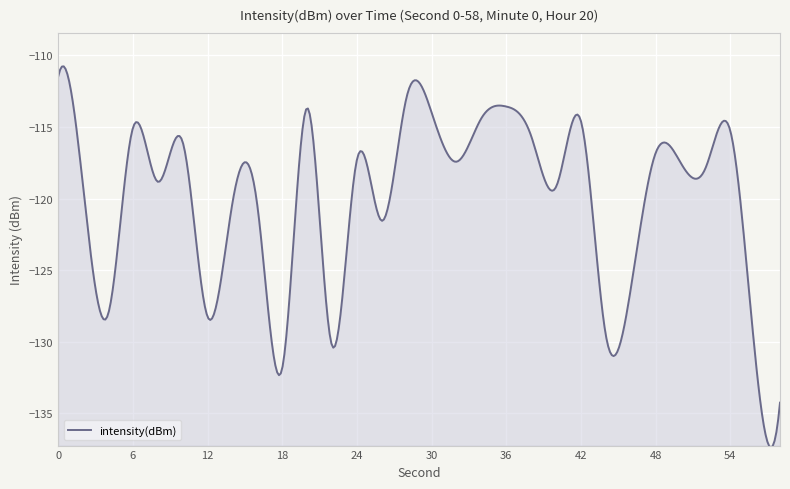

What is the minimum value shown in the chart?

-137.4